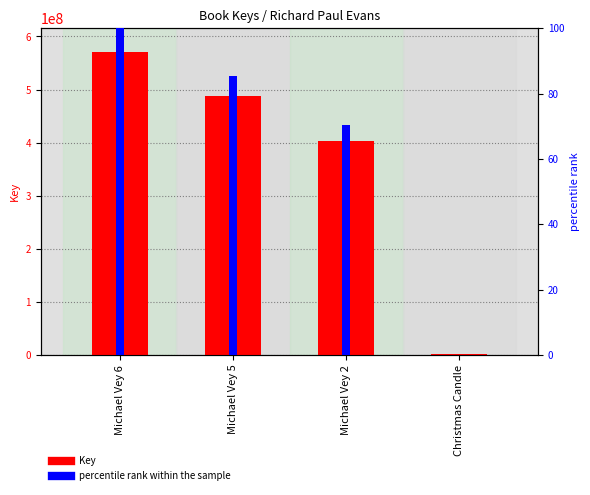

Rank the series by their maximum value, from highest to lowest.

Key, percentile rank within the sample